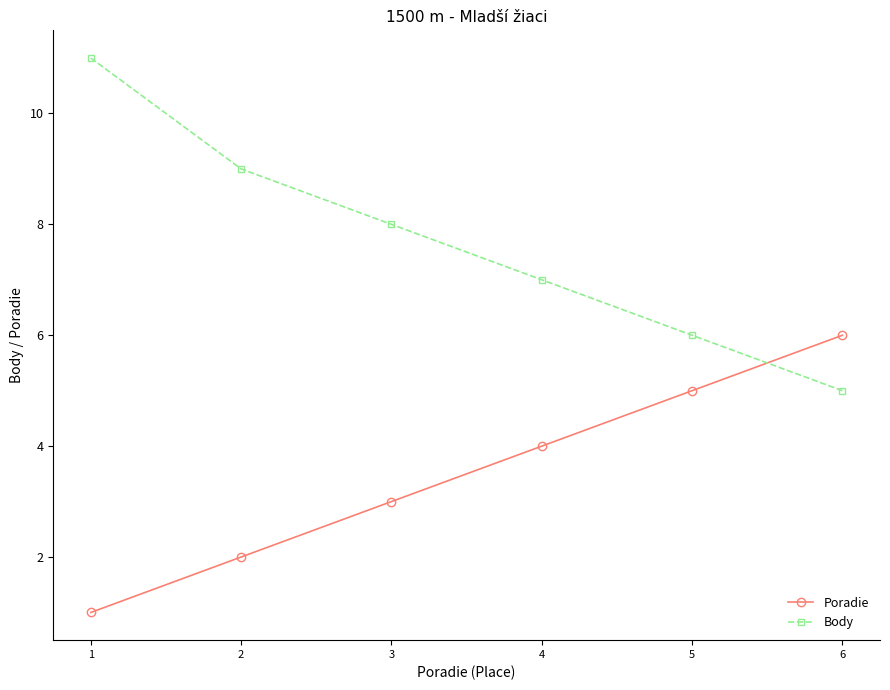

Count the number of data series in this chart.

2